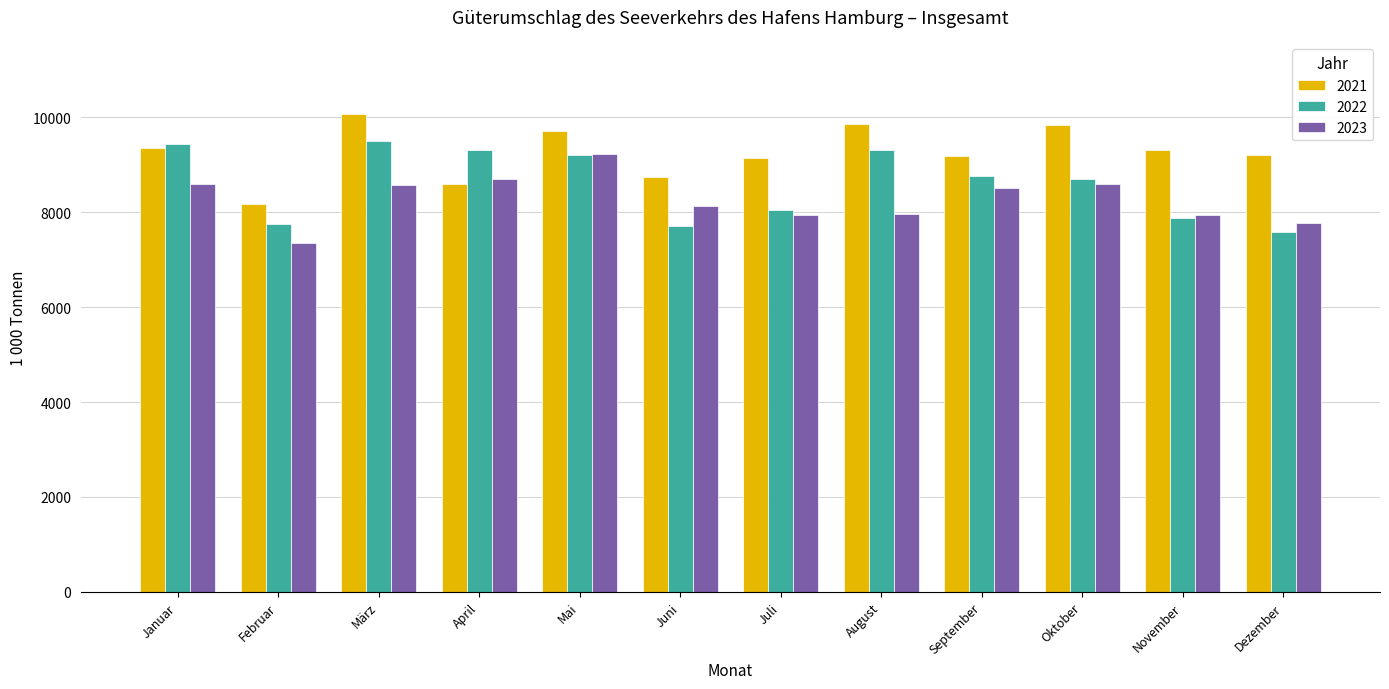

What is the value of the 2022 bar at the 12th from the left?

7581.6